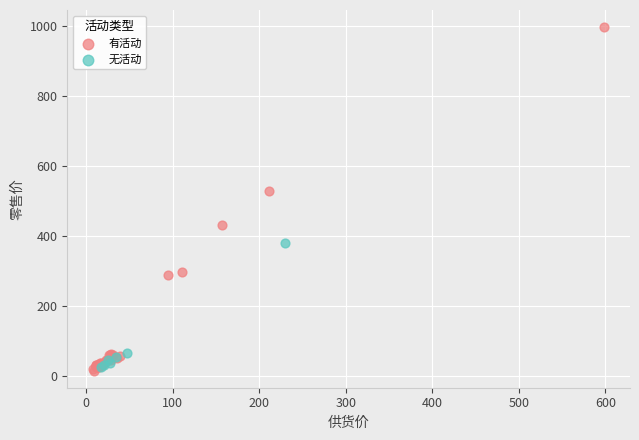

Which series has the largest Y range (max minus min)?

有活动